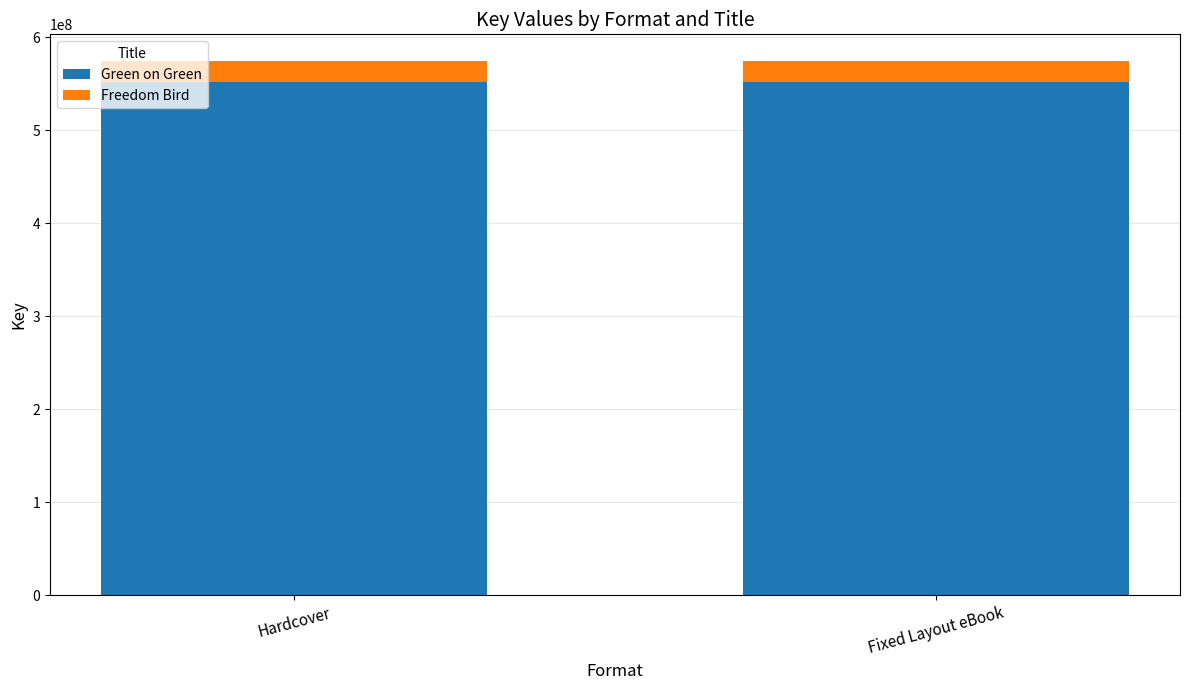

What value does the Green on Green series have at Hardcover?

551798608